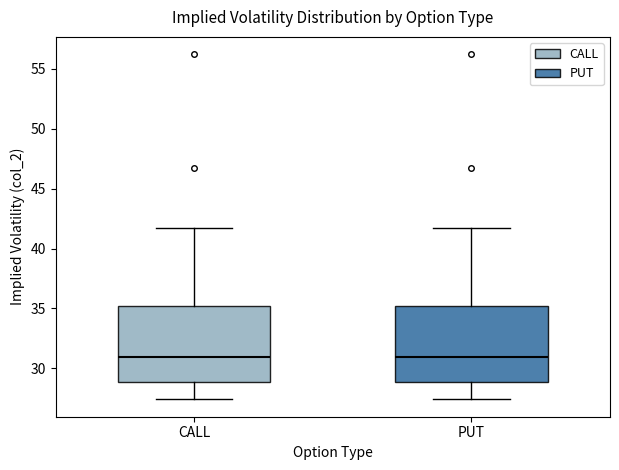

Reading left to right, transcribe this box plot: for each box, give where its median line is, the range the box spans, and where its two whiskers end, as read against the y-axis. The values are not printed on the chart, so give them approximately, as read against the axis.

CALL: median 31.0, box 29.0 to 35.0, whiskers 27.5 to 41.5
PUT: median 31.0, box 29.0 to 35.0, whiskers 27.5 to 41.5